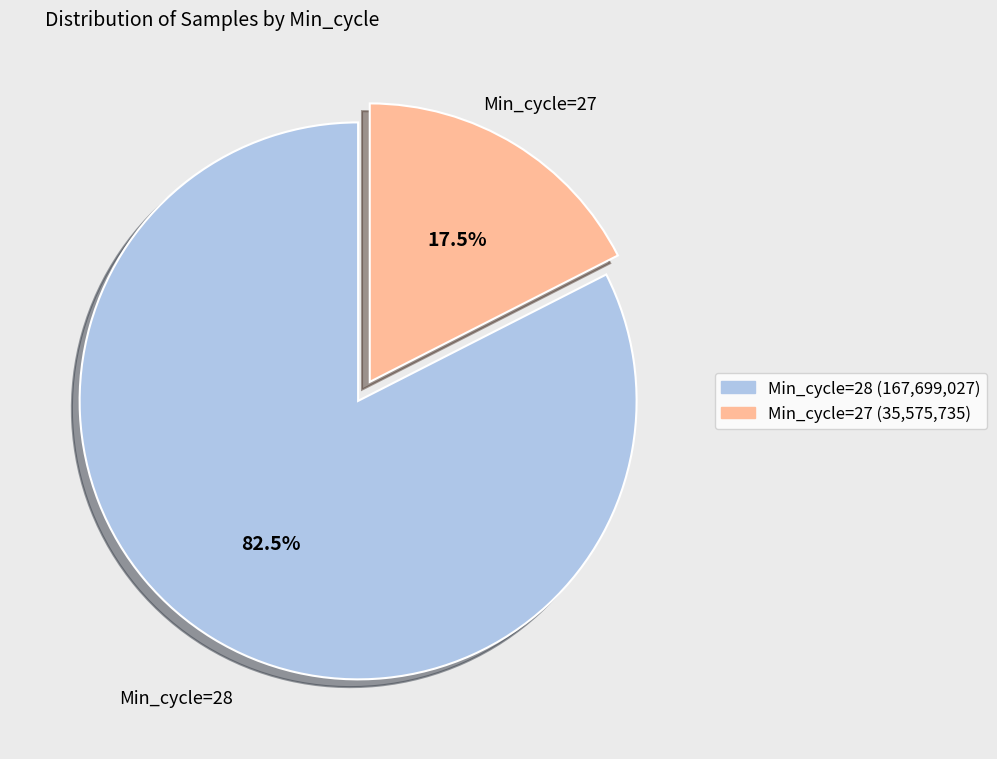

Is there any slice that represents more than half of the pie?

Yes